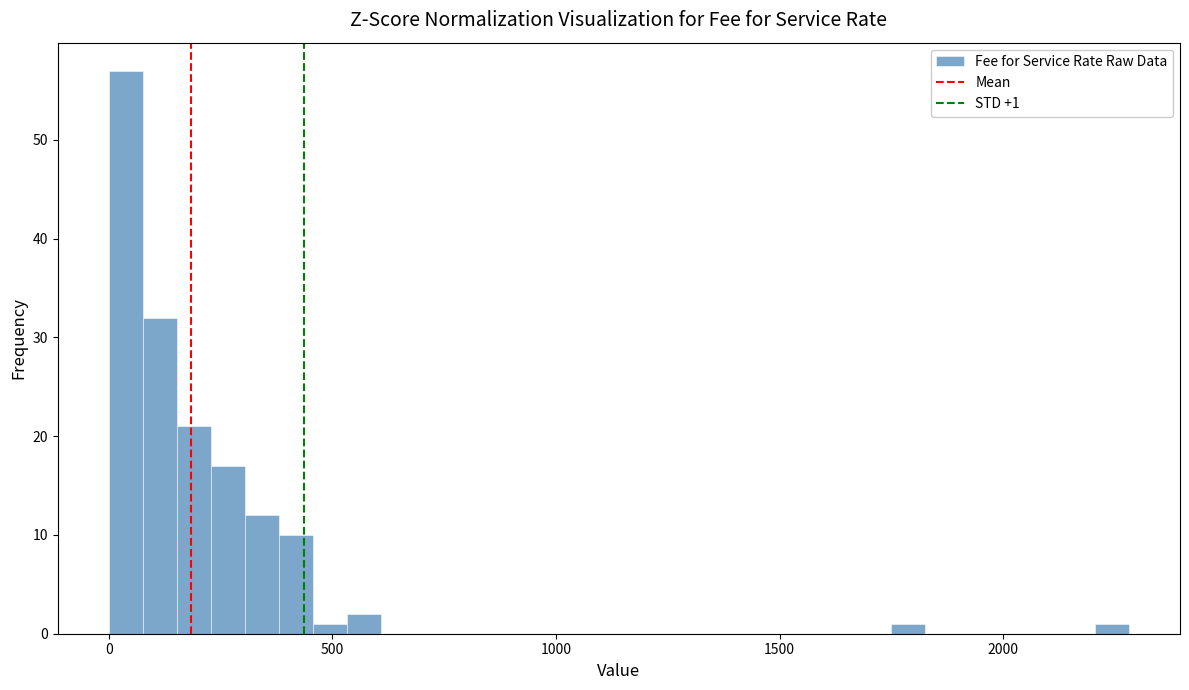

Read against the x-axis, roughly where is the centre of the tallest bar?

50